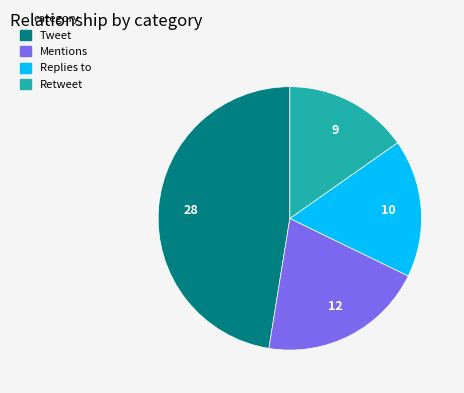

Which has a higher value, Mentions or Retweet?

Mentions